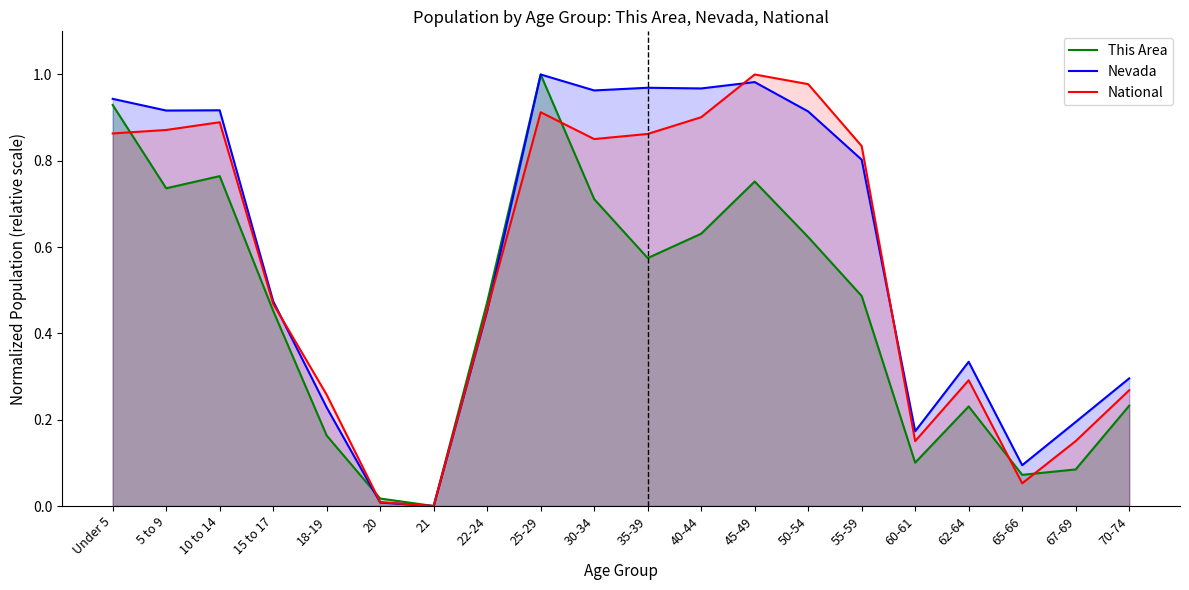

At how many categories does at least one series exceed 0?

19